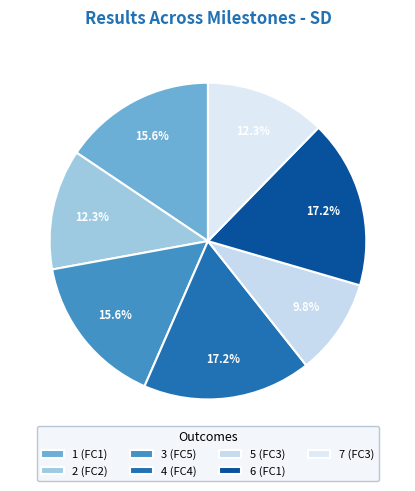

Does any single category account for the majority?

No